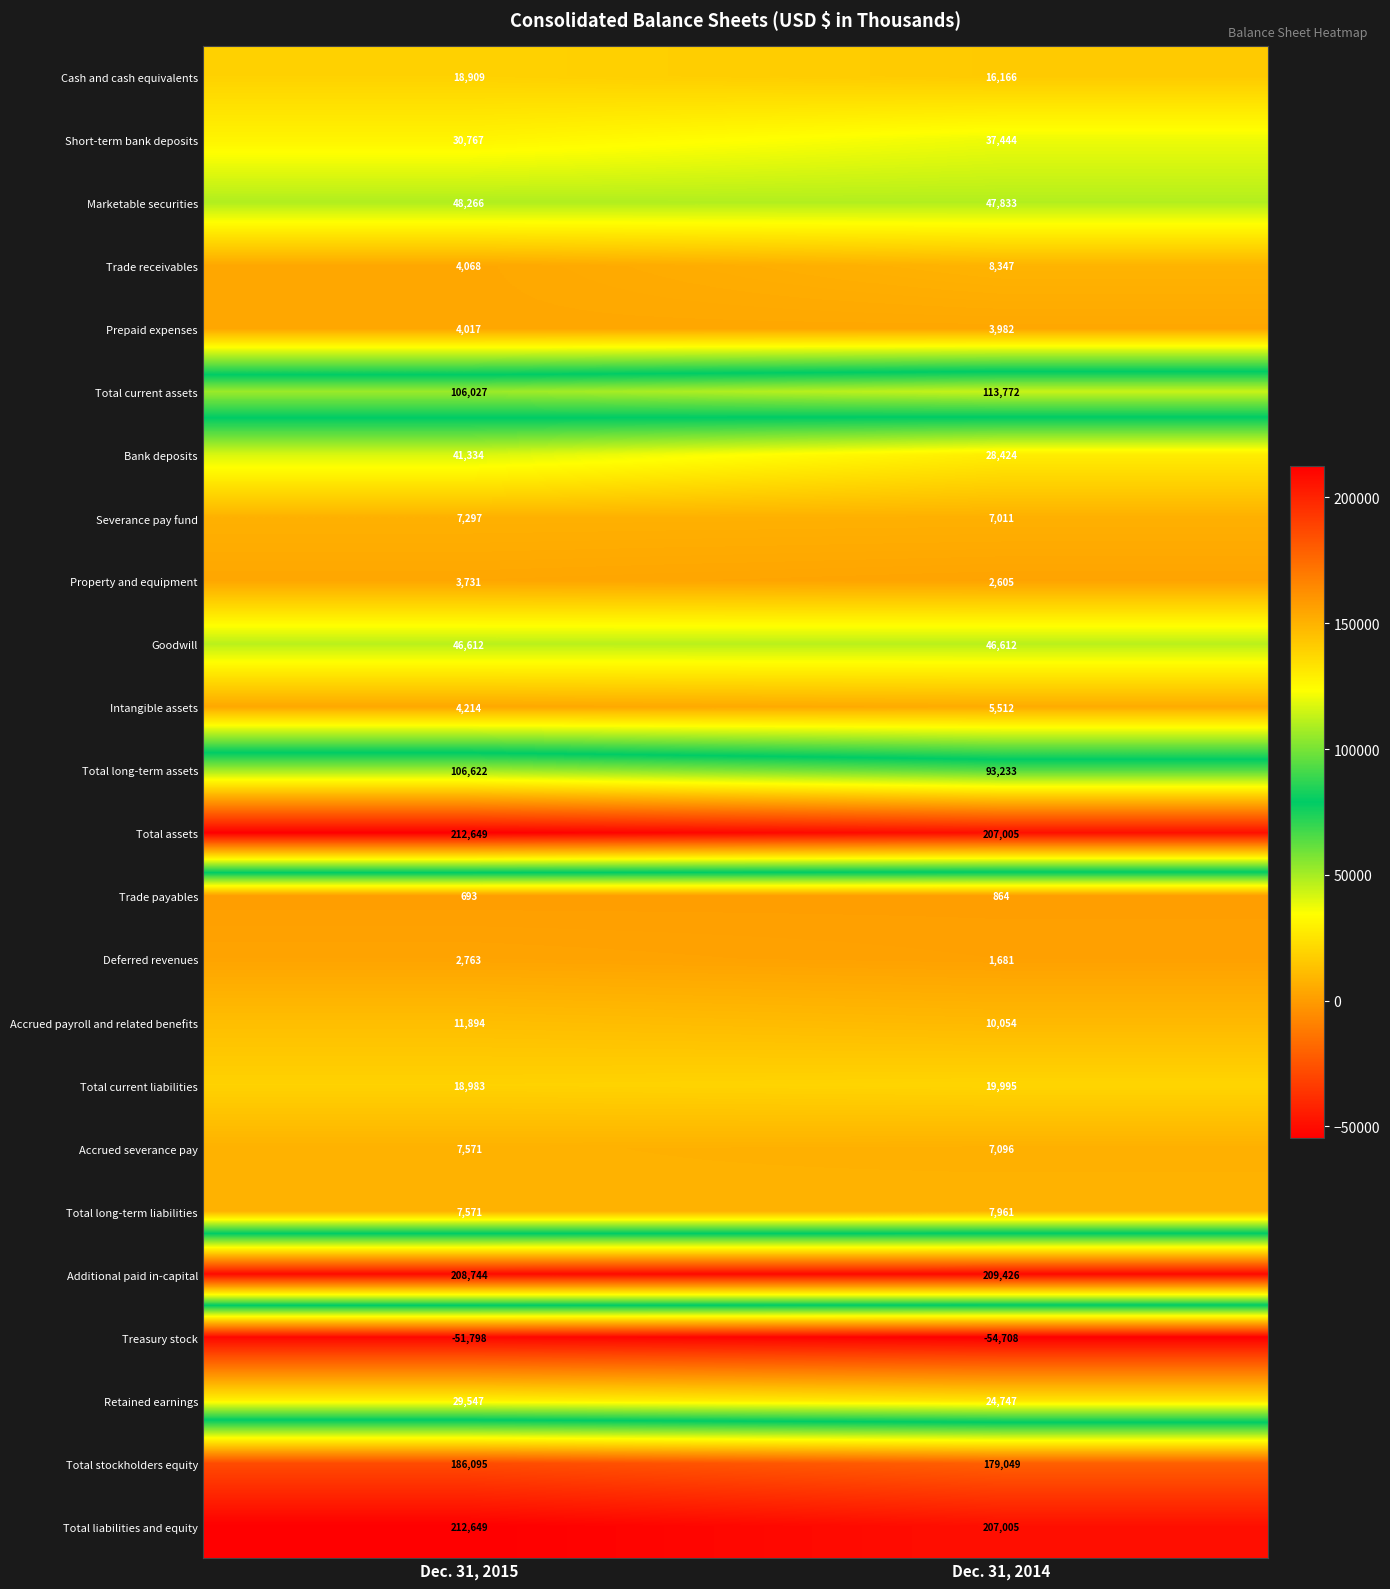

List the labels in order of Total liabilities and equity value, largest first.

Dec. 31, 2015, Dec. 31, 2014